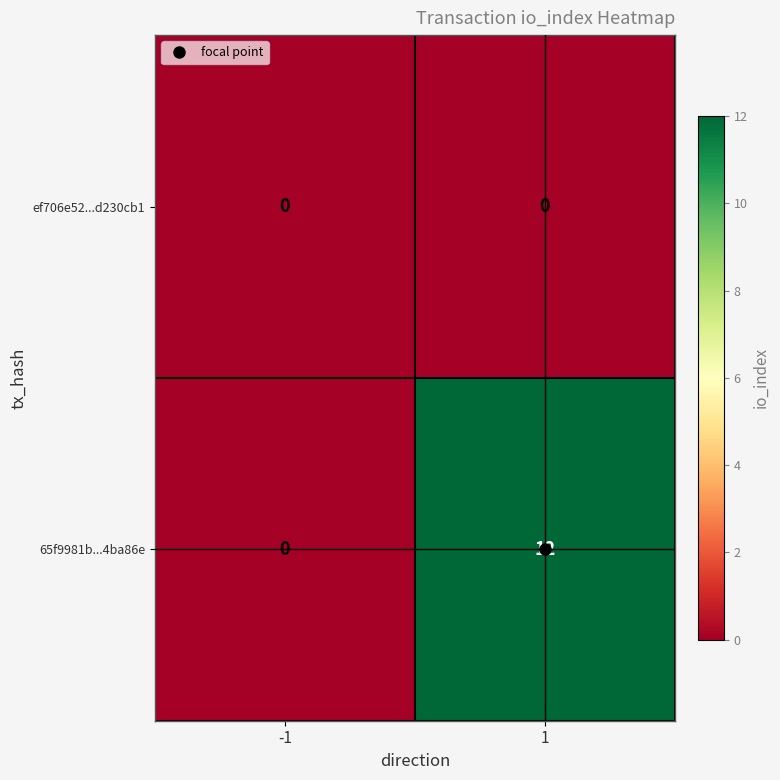

Rank the series by their average value, from highest to lowest.

65f9981b...4ba86e, ef706e52...d230cb1